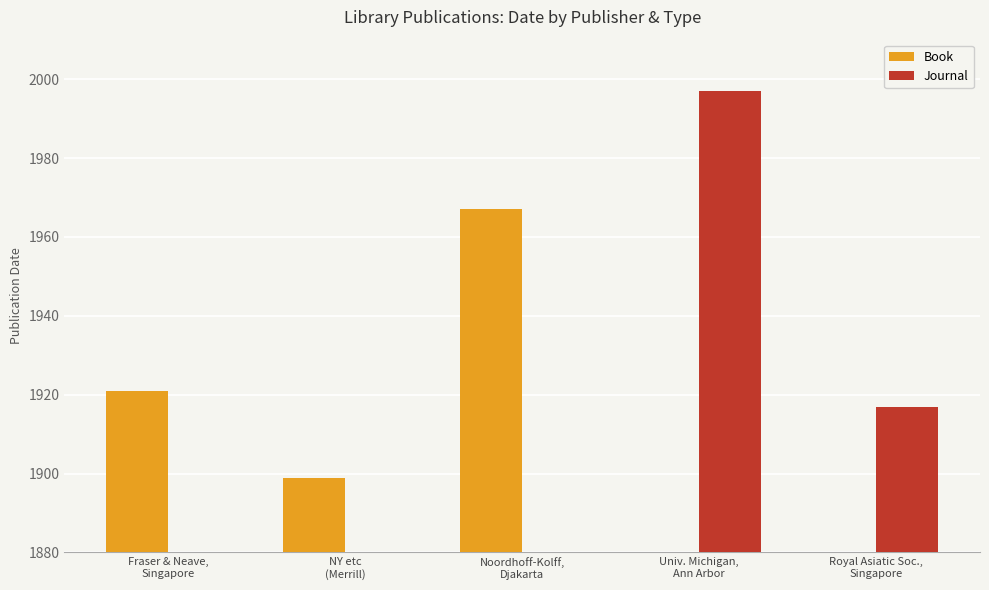

Are the bars grouped side by side (vs. stacked)?

Yes